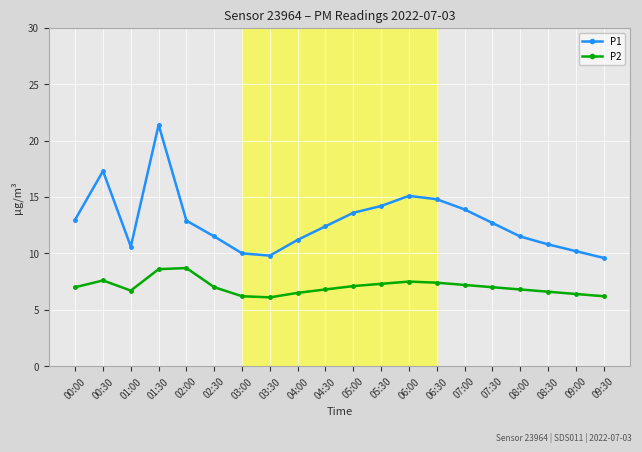

At how many categories does at least one series exceed 16?

2